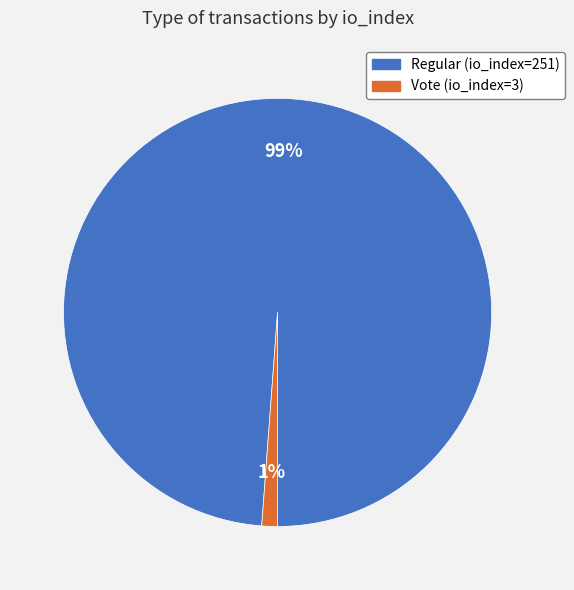

Do Vote (io_index=3) and Regular (io_index=251) together represent more than half of the pie?

Yes